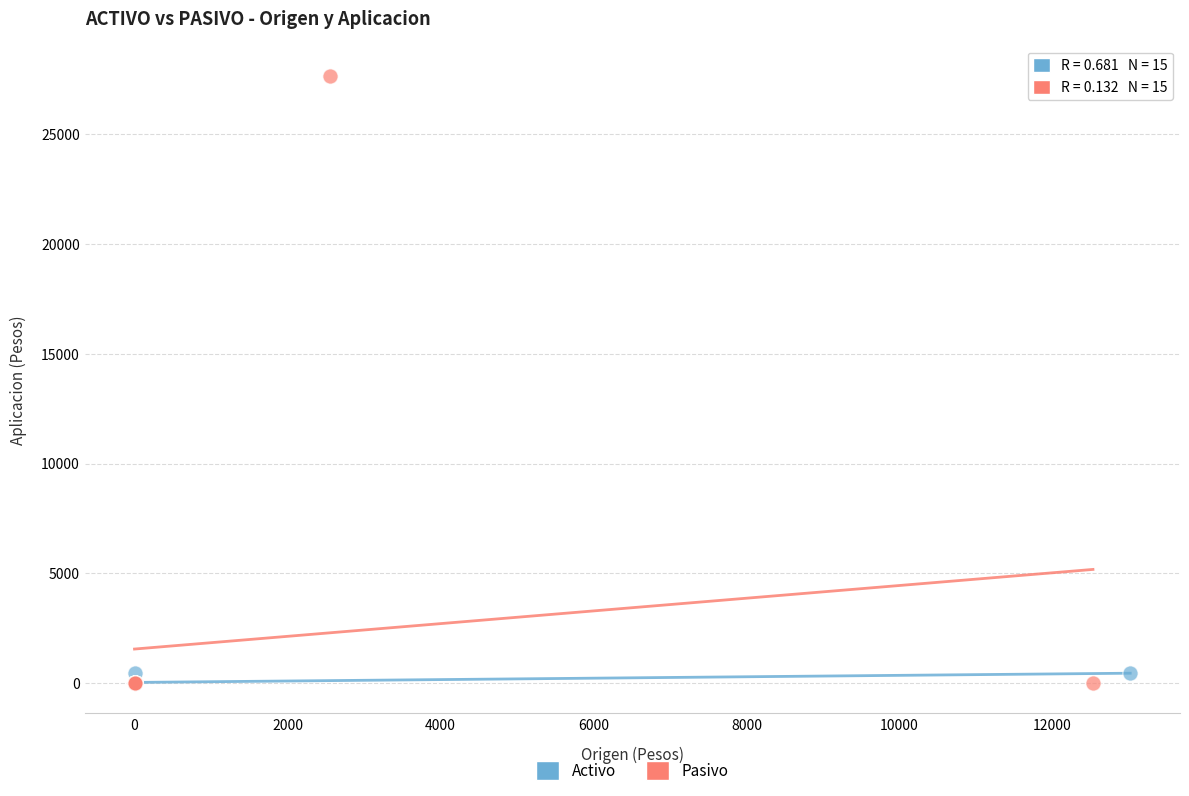

Which series has the widest spread of Y values?

Pasivo